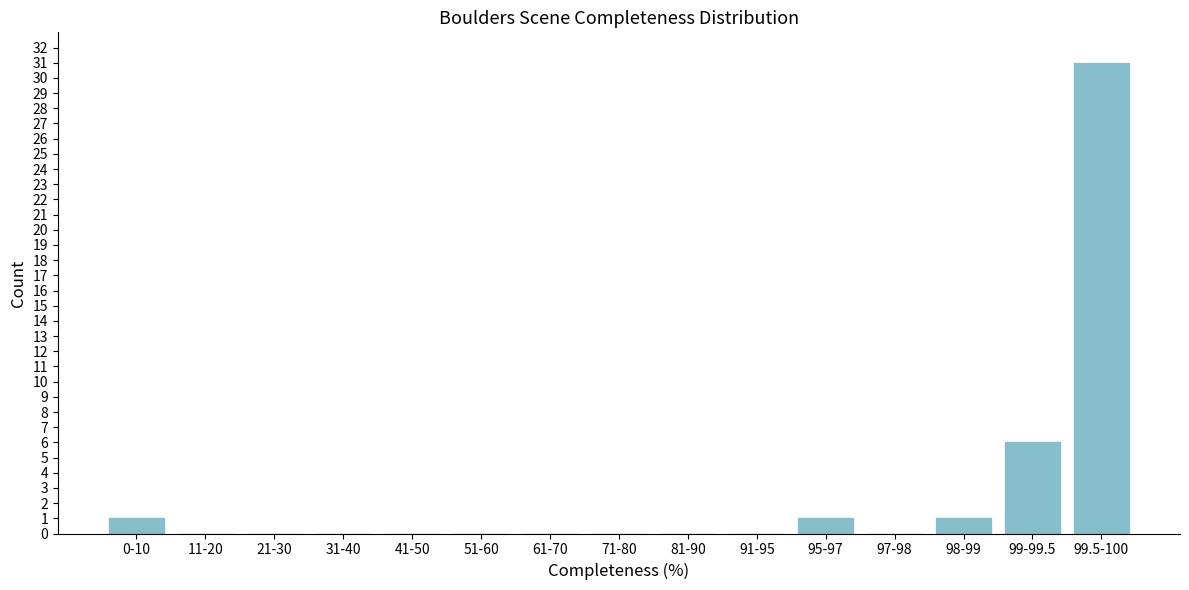

Reading left to right, extract all data points from this chart.

0-10=1	11-20=0	21-30=0	31-40=0	41-50=0	51-60=0	61-70=0	71-80=0	81-90=0	91-95=0	95-97=1	97-98=0	98-99=1	99-99.5=6	99.5-100=31